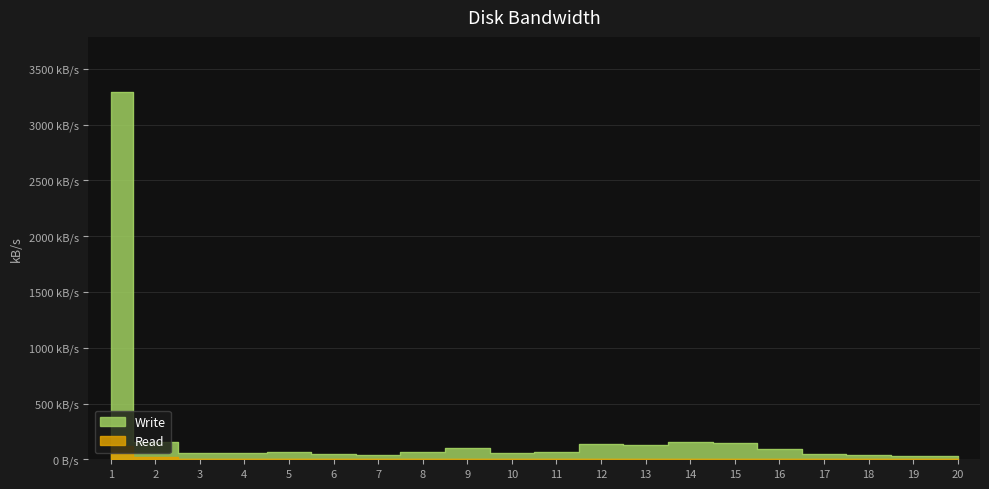

What is the maximum value shown in the chart?

3293